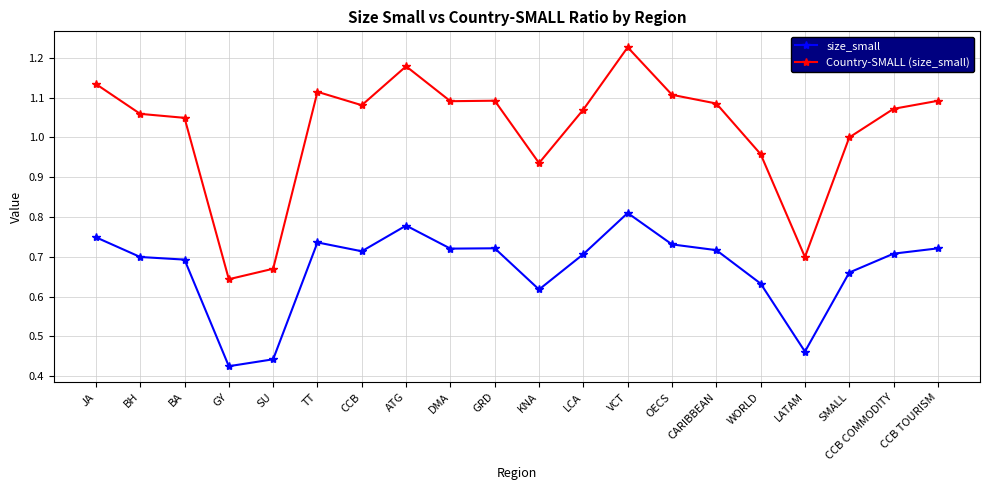

What is the label of the 6th point from the left?

TT